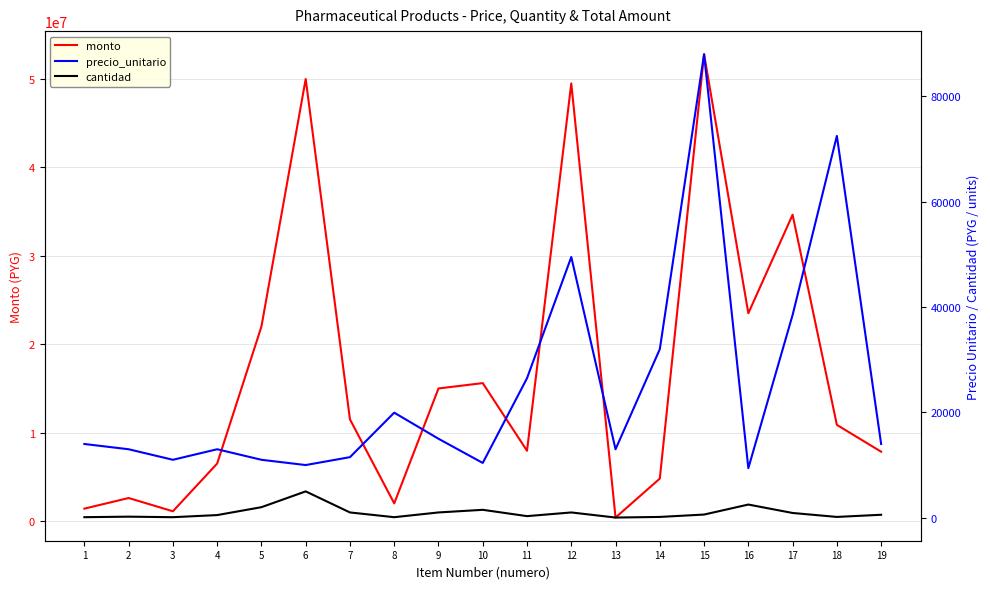

True or false: monto has more than 0 points higher than both neighbors.

True